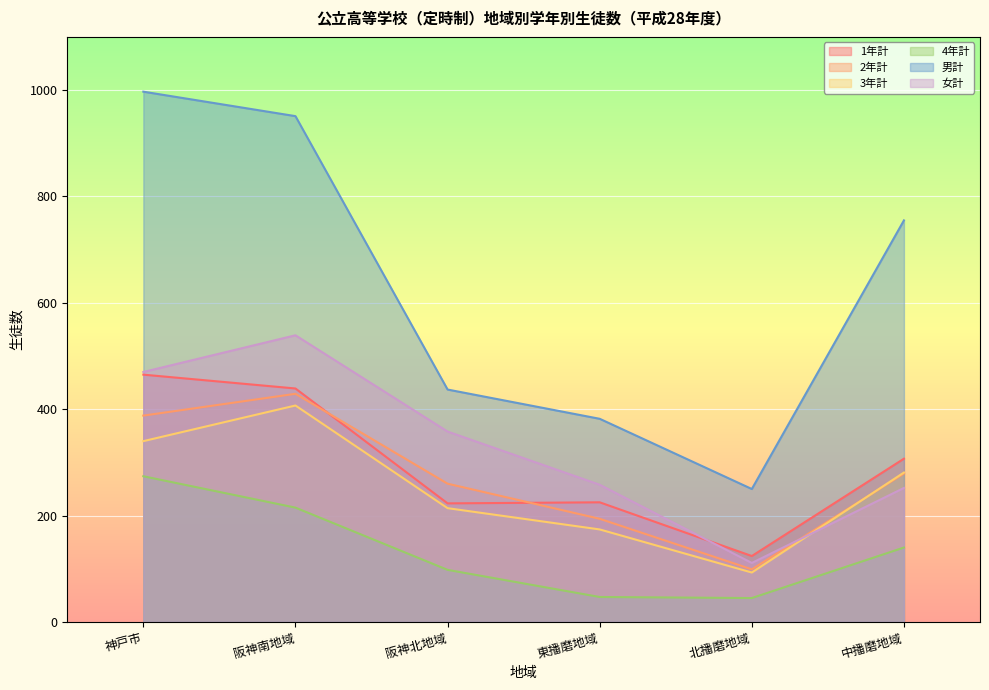

At which label is 女計 closest to 325?

阪神北地域